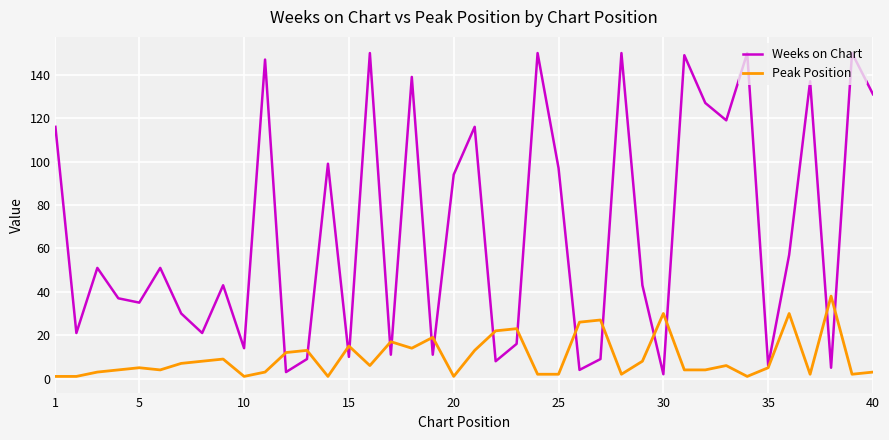

Which series has the largest total across all categories?

Weeks on Chart